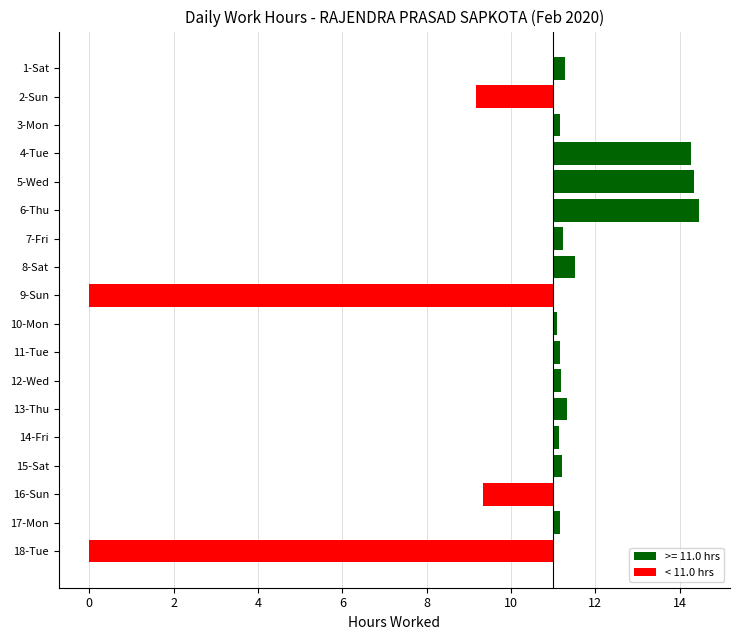

Does the chart contain any negative values?

Yes